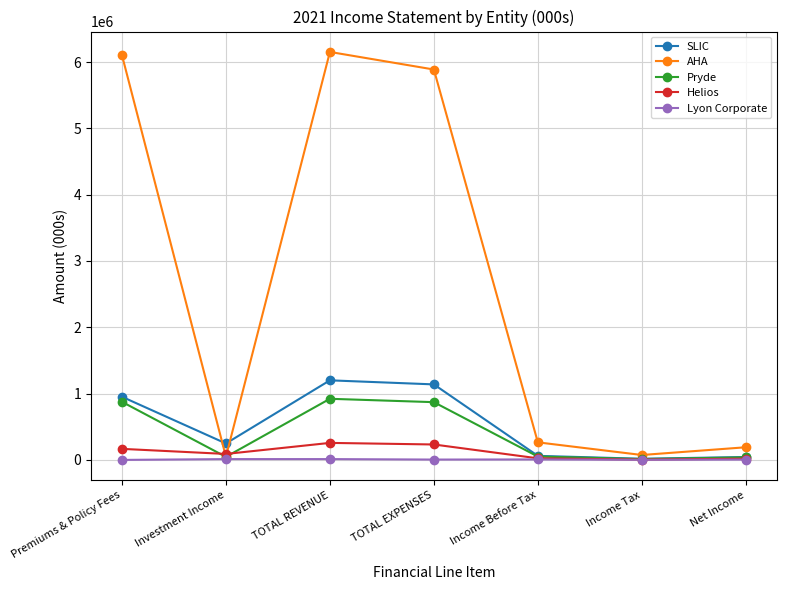

What is the label of the 7th point from the left?

Net Income